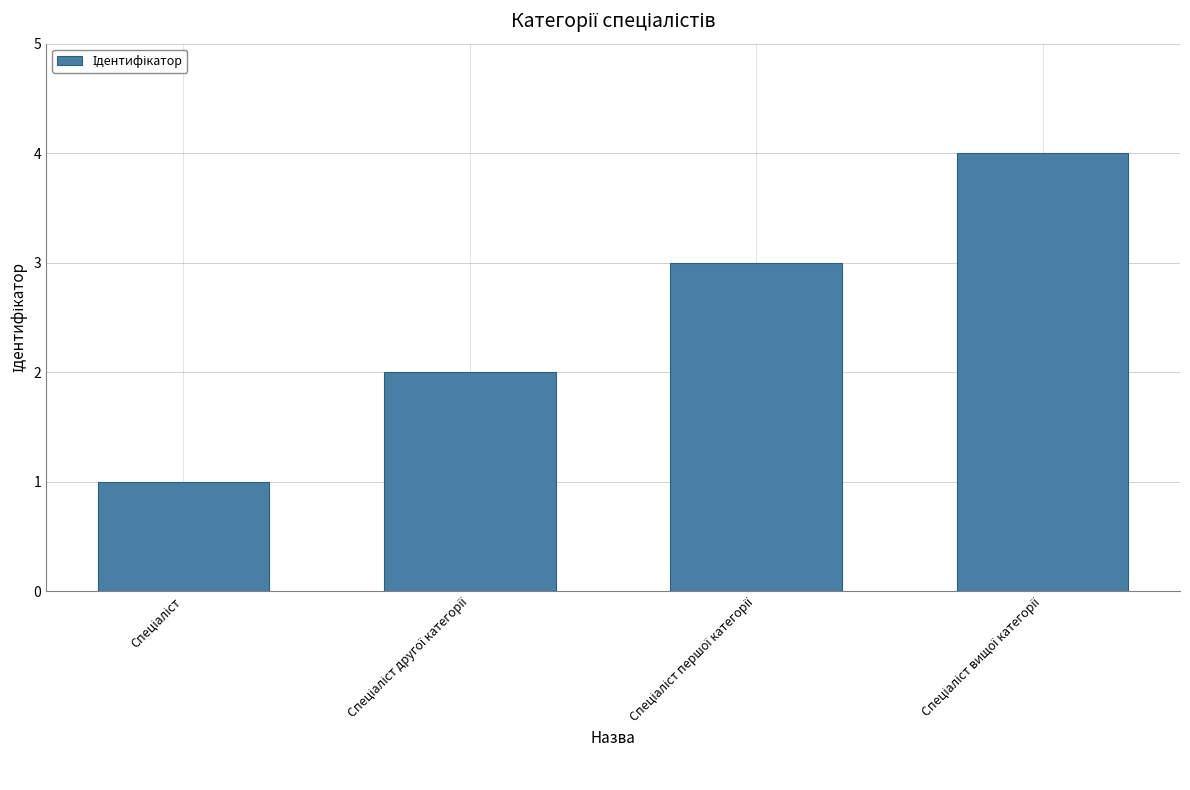

What is the sum of all values?

10